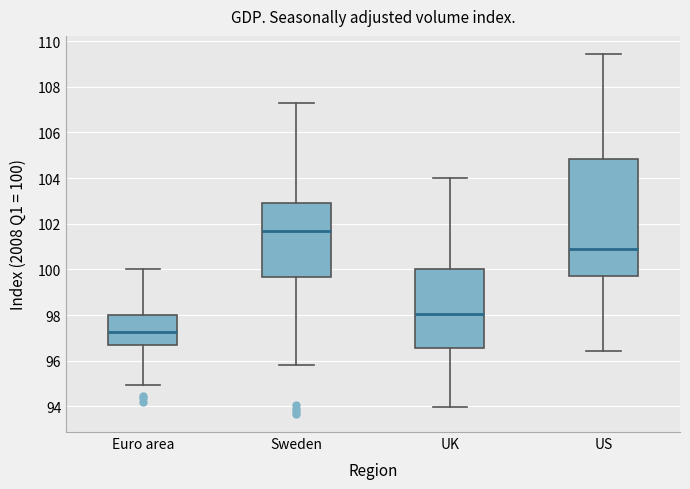

Which box has the lowest median line?

Euro area